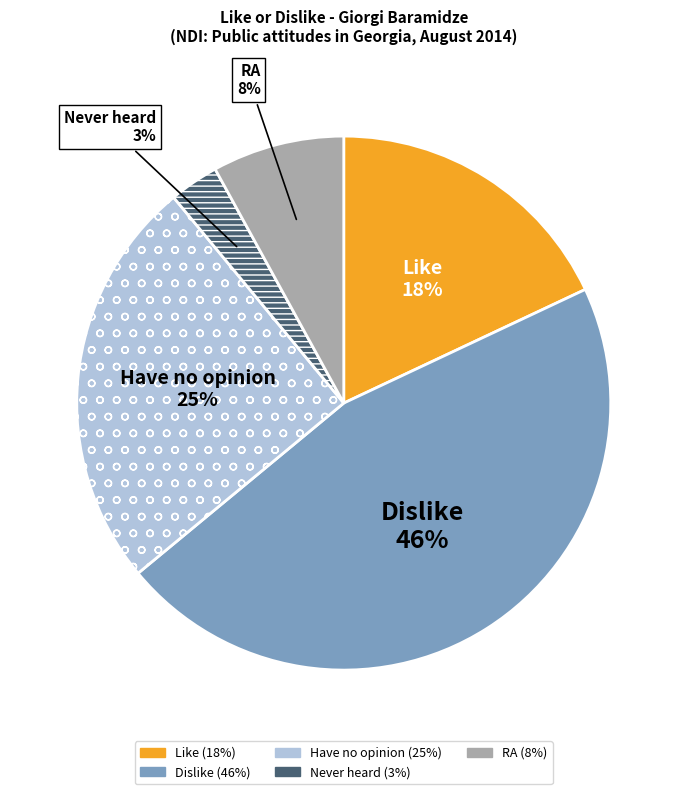

How many slices are in this pie chart?

5